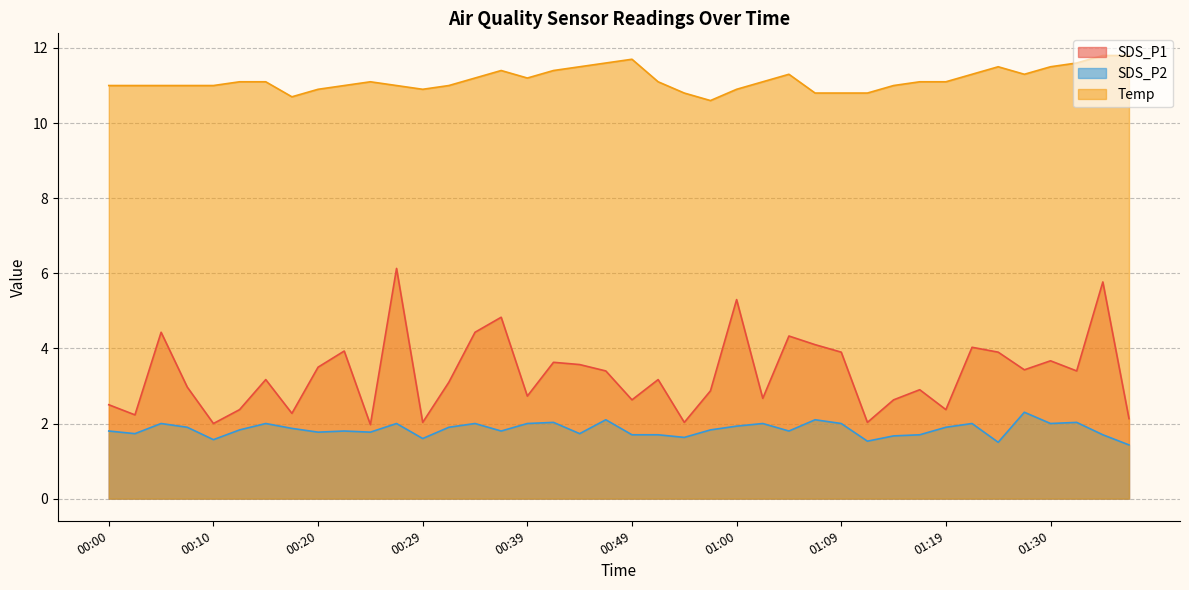

At which label does SDS_P1 first exceed 3?

00:05